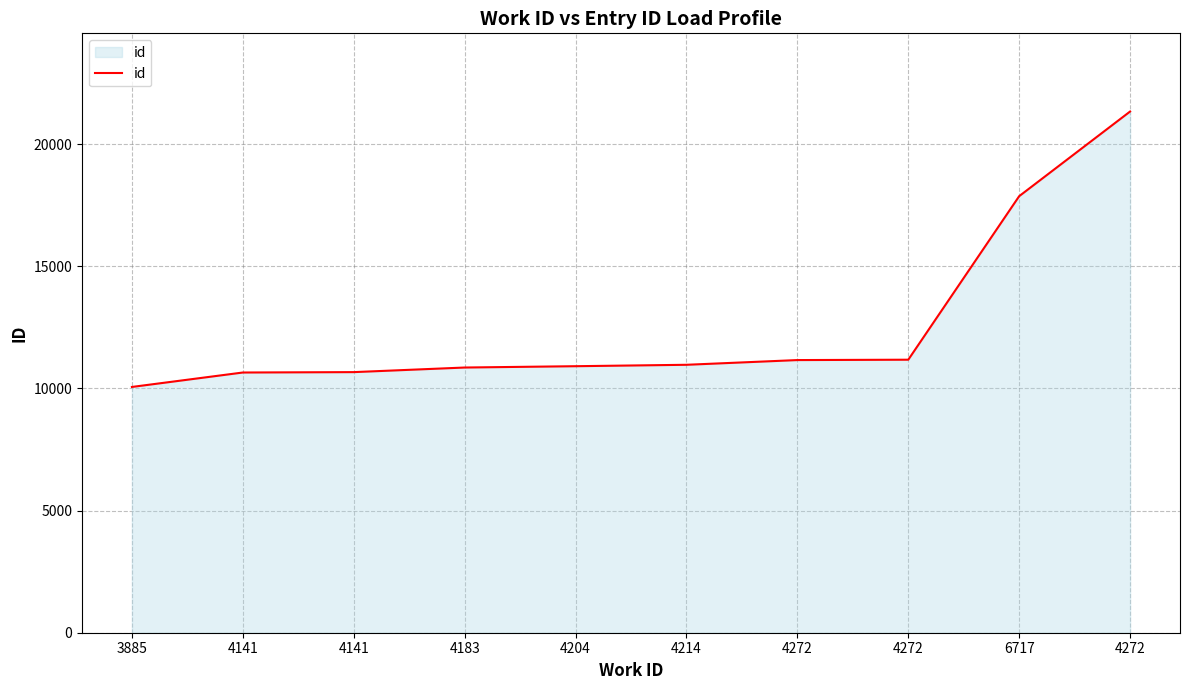

Count the number of data series in this chart.

1